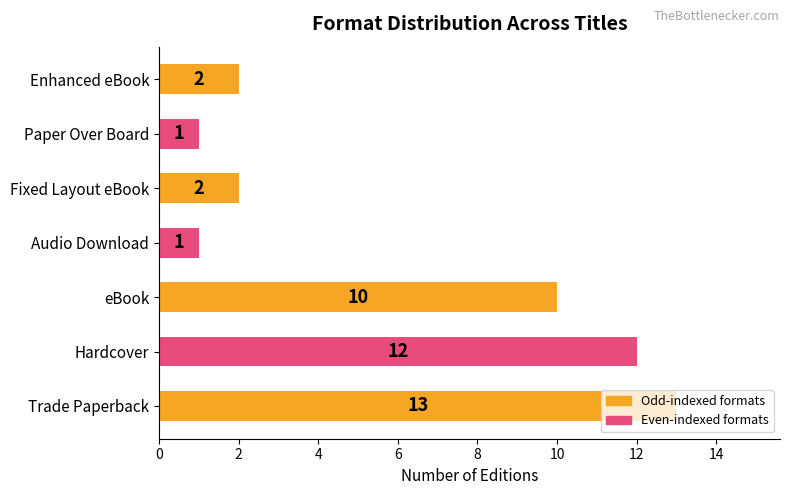

Is it true that the value at Trade Paperback is 13?

True